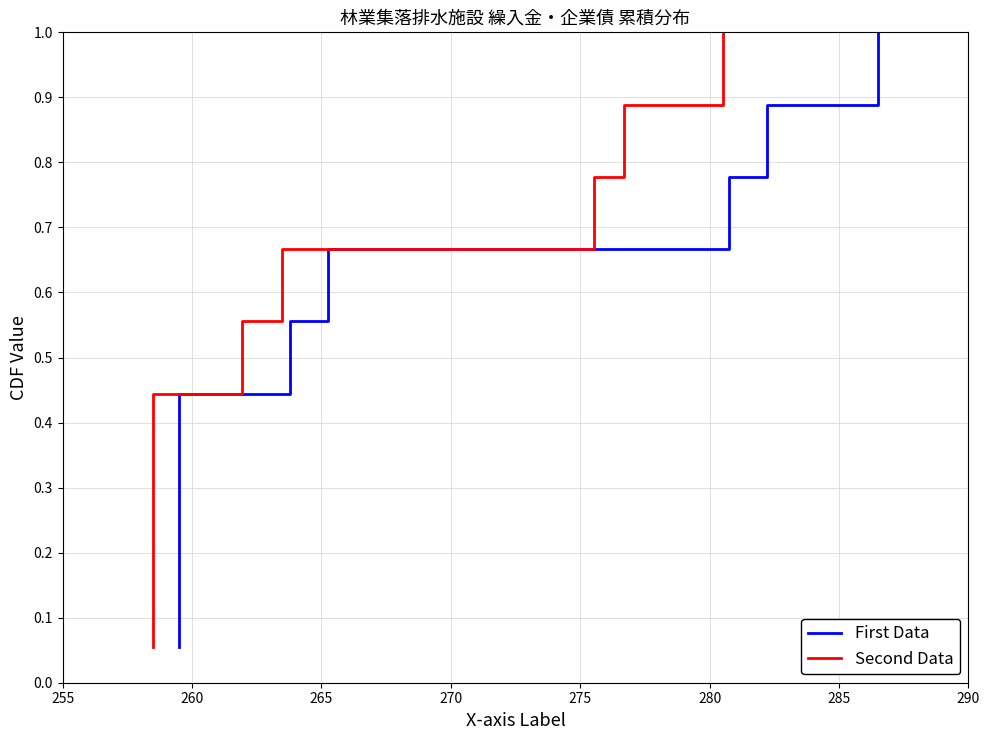

What are all the series names shown in the legend?

First Data, Second Data